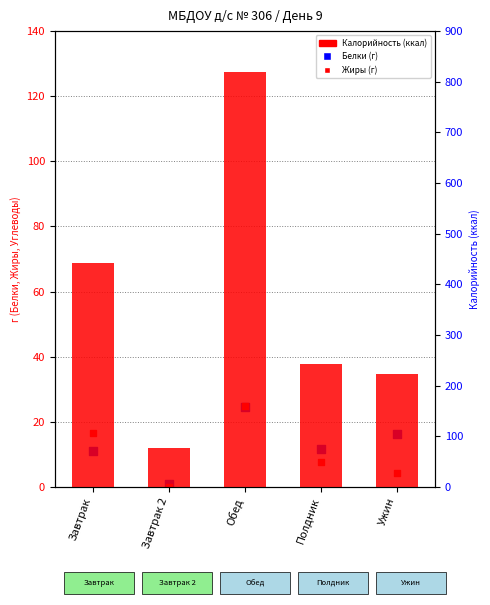

Which series has the widest spread of Y values?

Калорийность